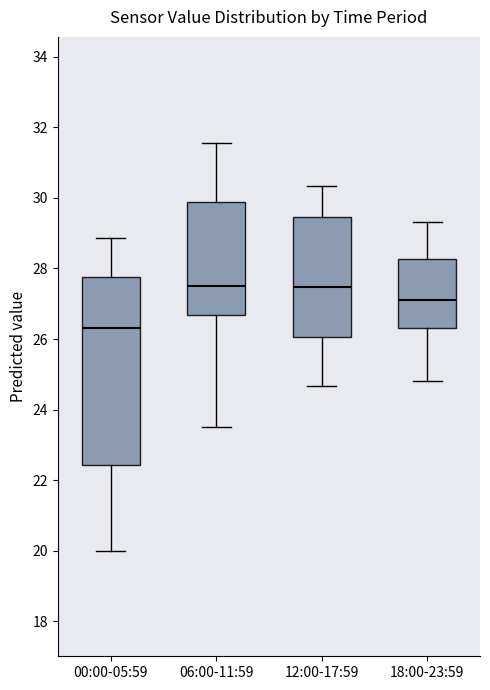

Where does the median line of the box for 12:00-17:59 sit on the y-axis? The values are not printed on the chart, so give them approximately, as read against the axis.

27.4